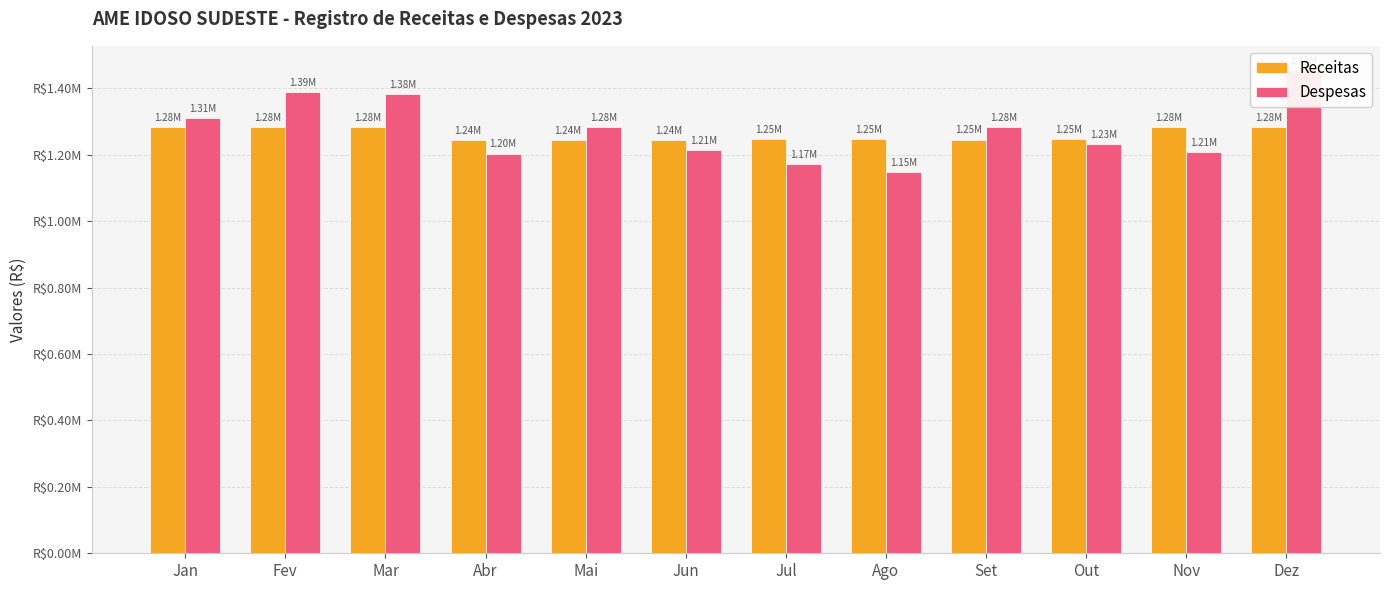

How many series are shown in this chart?

2